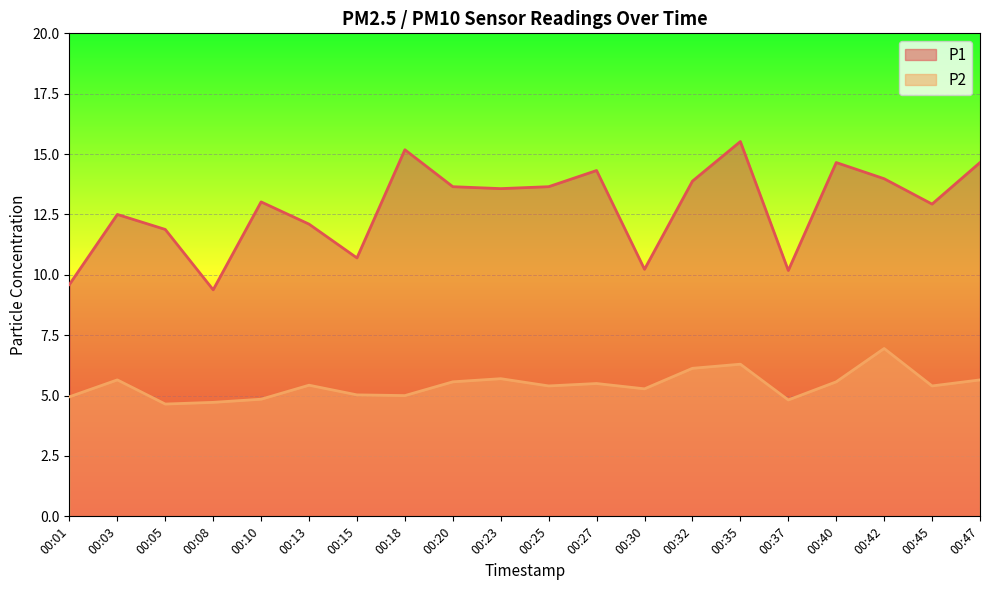

Does the chart display data point markers on the line(s)?

No